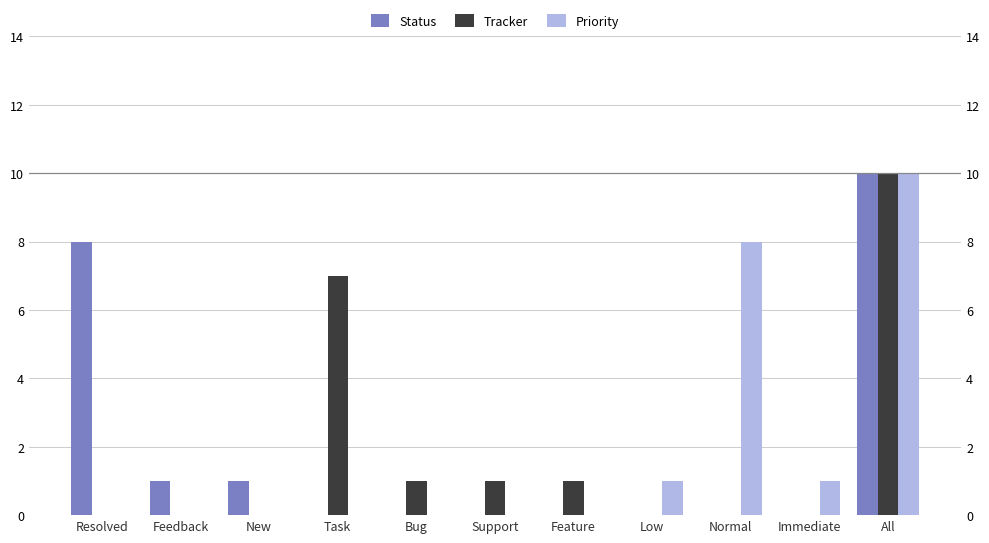

What position from the left is Feedback?

2